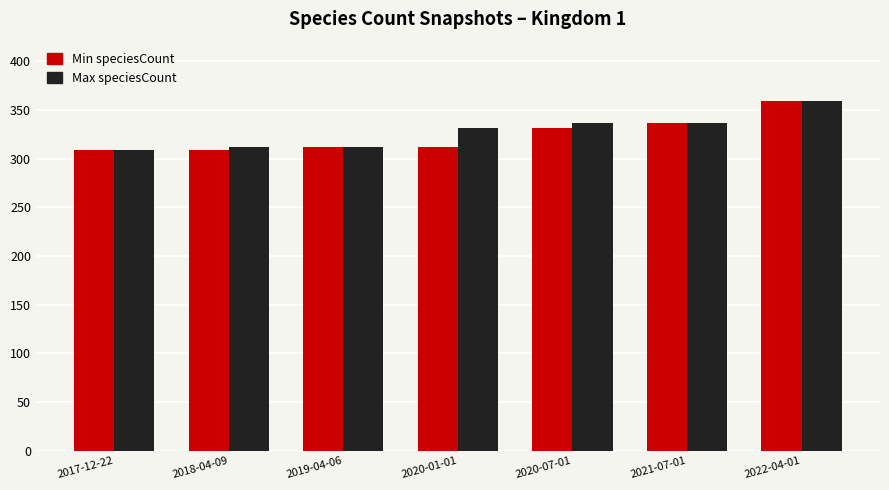

The Max speciesCount series shows 331 at 2020-01-01. True or false?

True